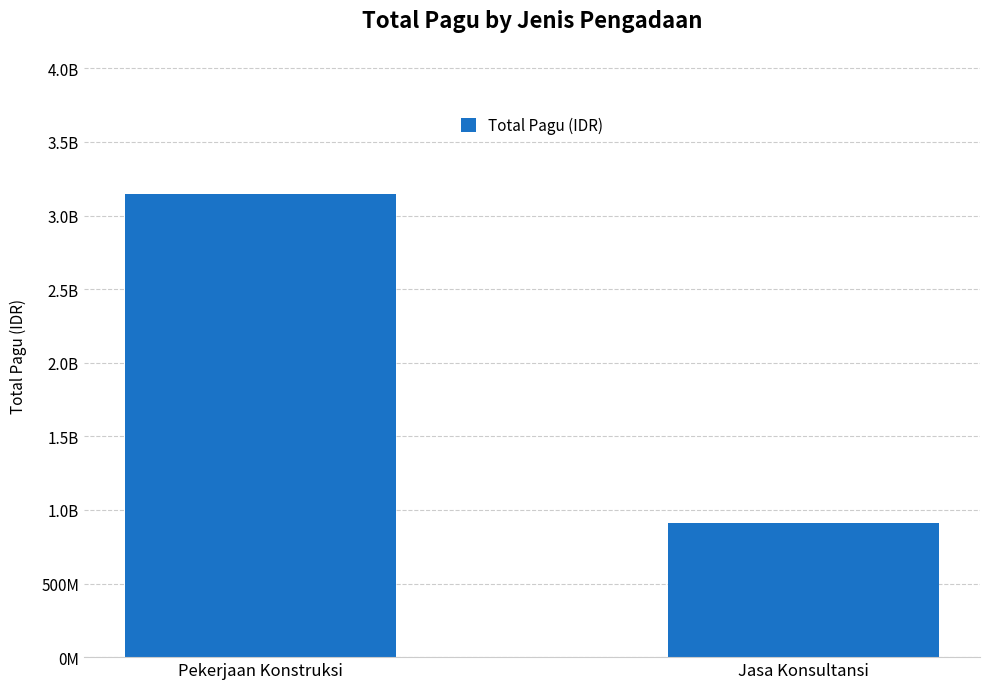

List the labels in order of value, smallest first.

Jasa Konsultansi, Pekerjaan Konstruksi